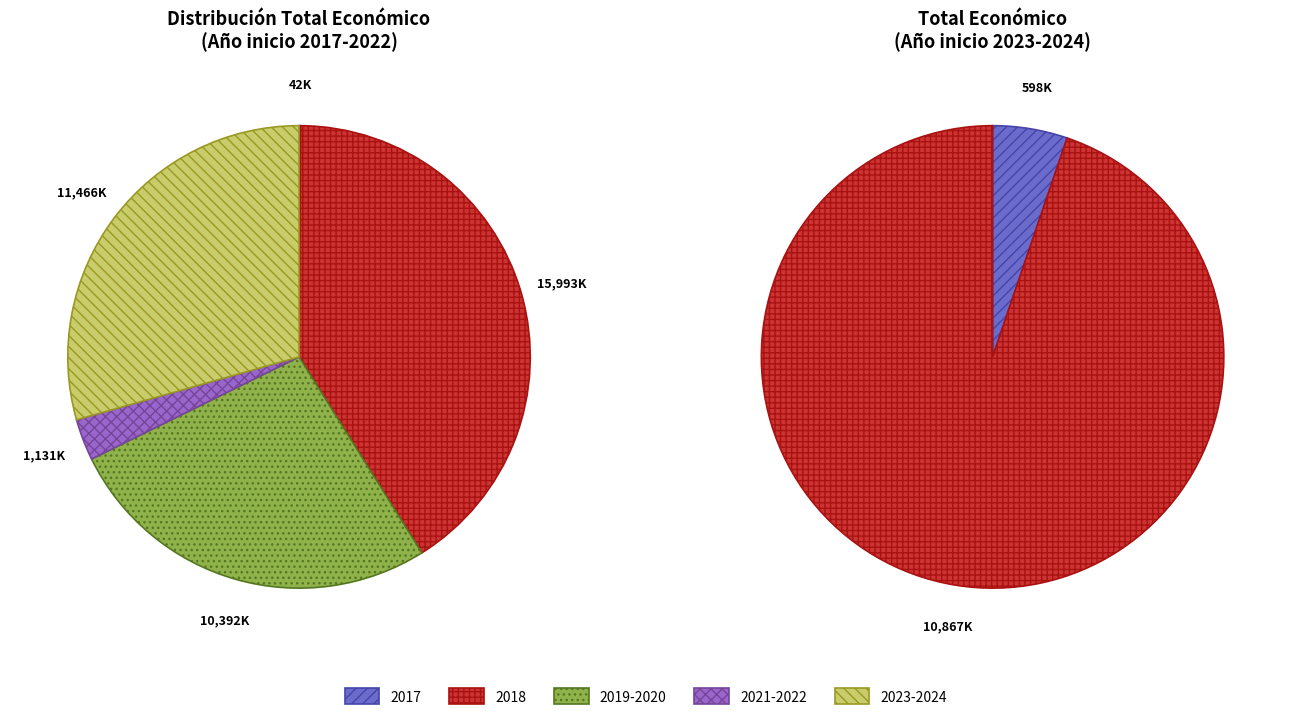

Does 2019 account for over 50% of the chart?

No